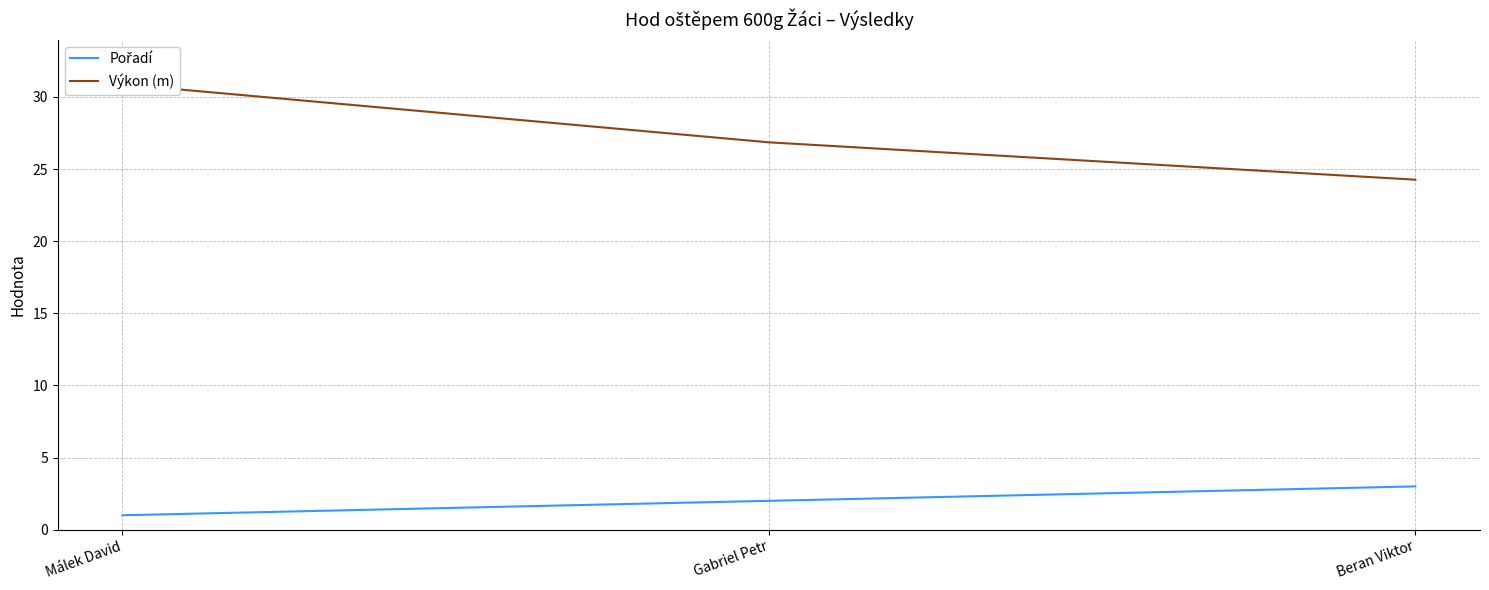

What is the sum of the Výkon (m) values at Málek David and Gabriel Petr?

57.7